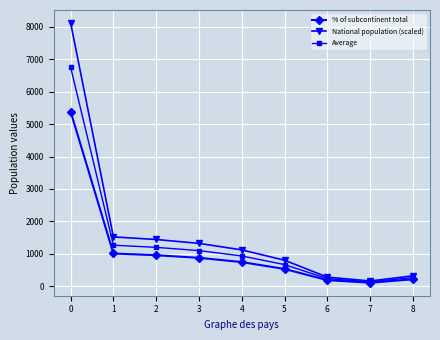

The value of Average at 6 is 233.0. True or false?

True